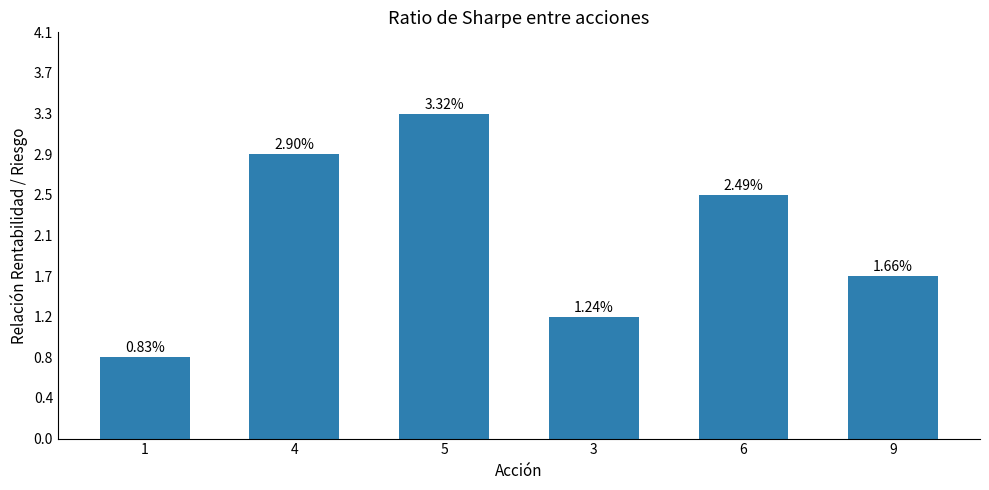

Are the bars horizontal?

No